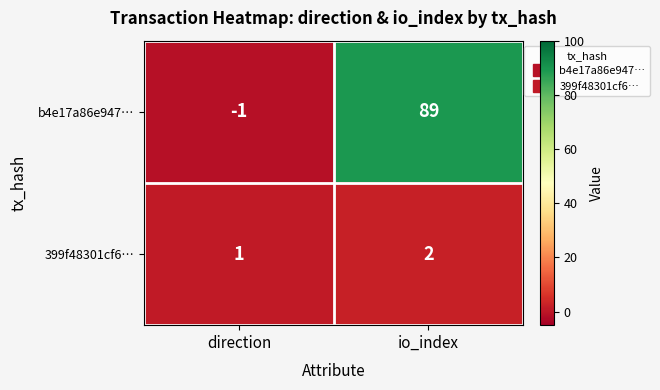

Reading left to right, extract all data points from this chart.

b4e17a86e947…: direction=-1	io_index=89
399f48301cf6…: direction=1	io_index=2